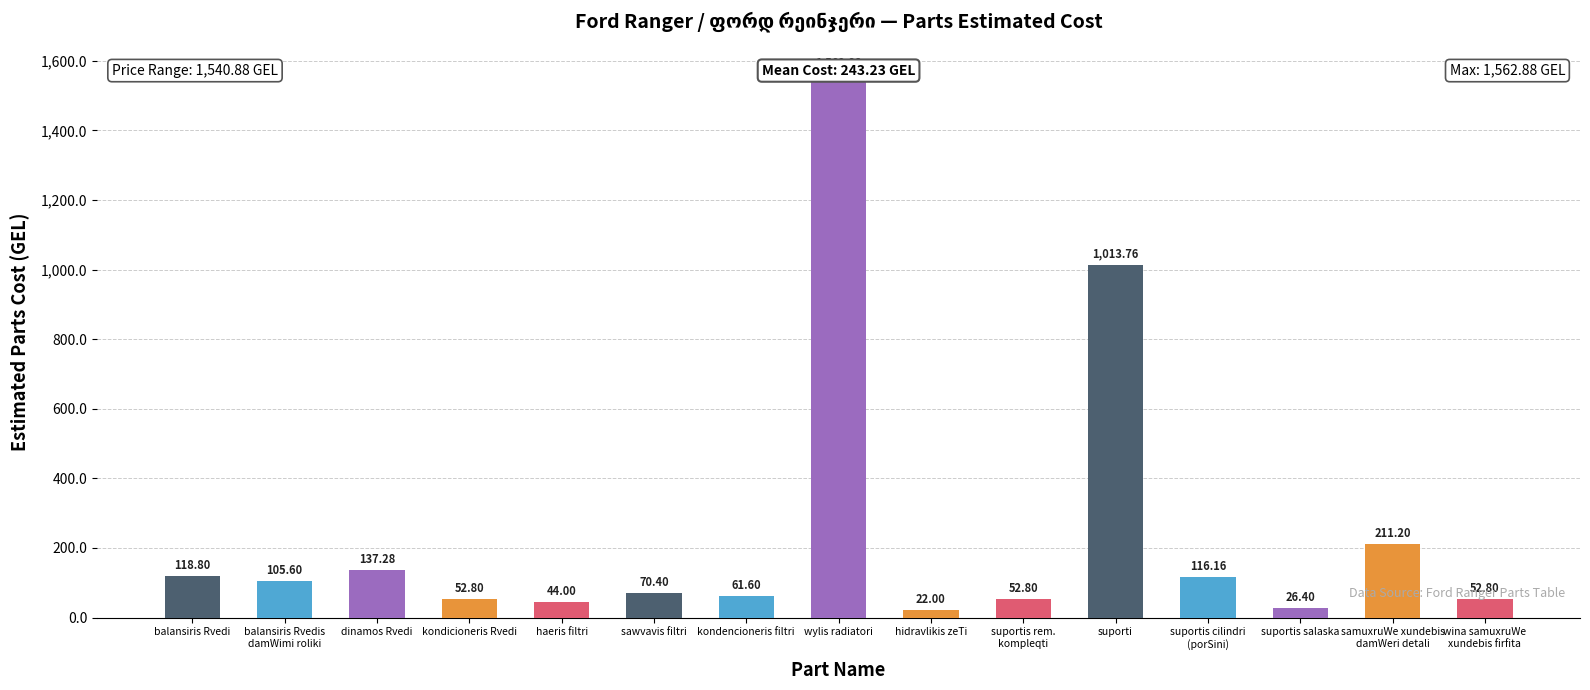

What is the smallest value displayed?

22.0